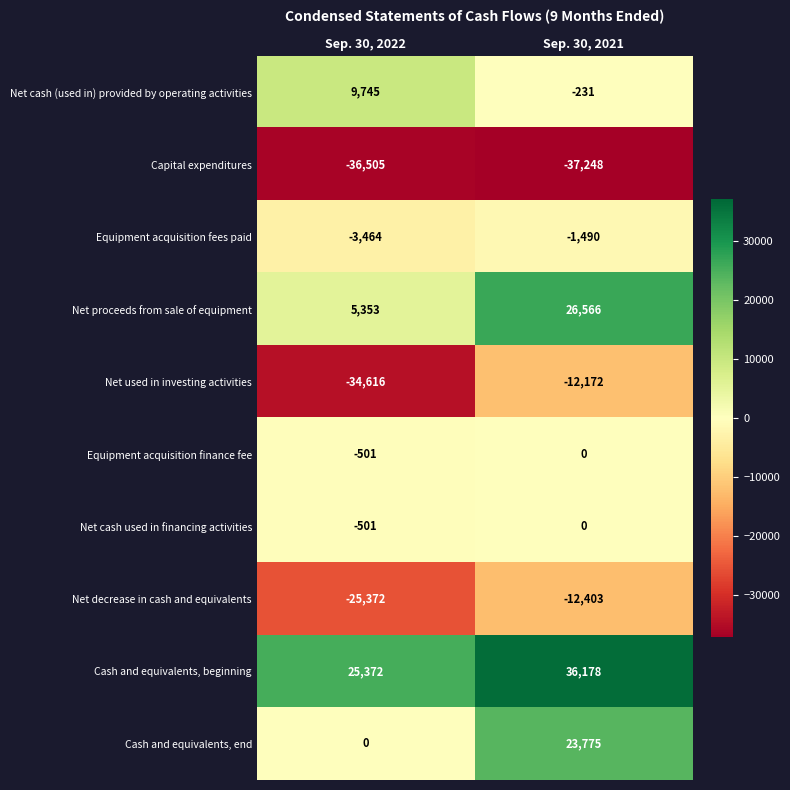

At which category is the sum across all series the highest?

Sep. 30, 2021